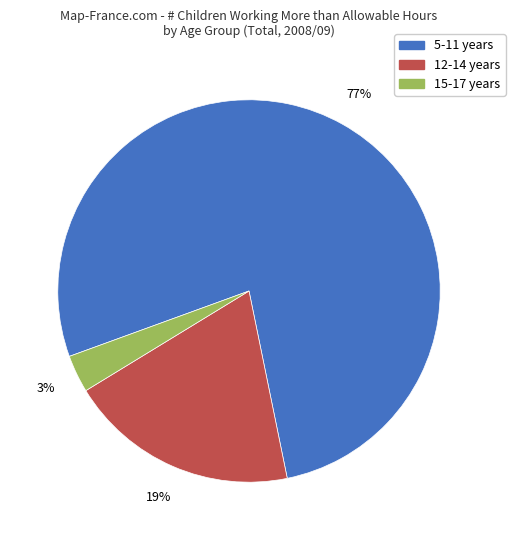

Rank the categories by value from lowest to highest.

15-17 years, 12-14 years, 5-11 years